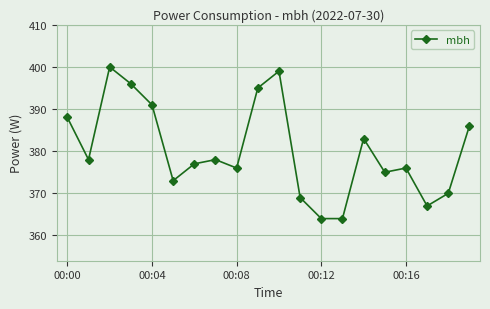

True or false: there are more than 1 points higher than both neighbors.

True